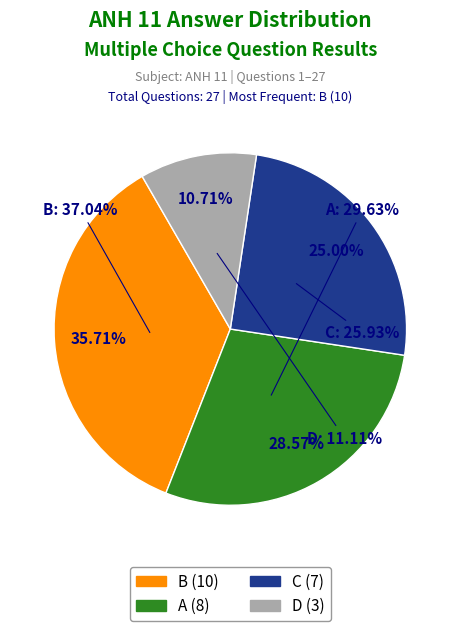

How many slices are in this pie chart?

4